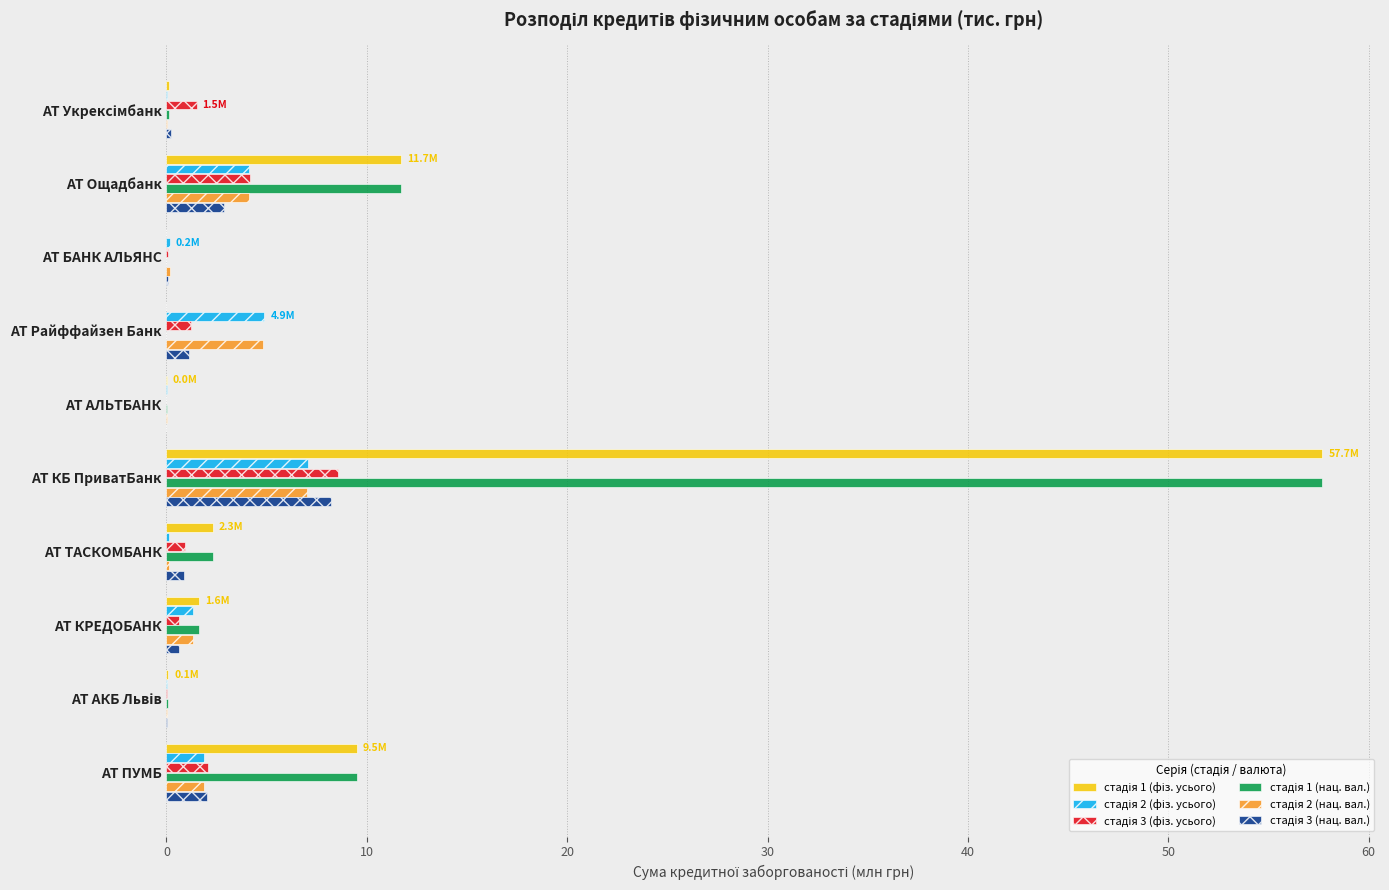

How many data points does each series have?

10